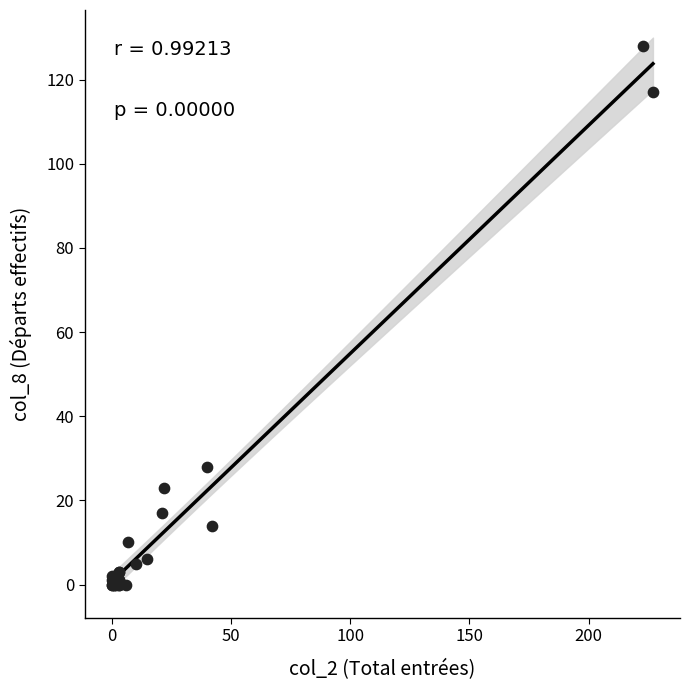

What Y value in the scatter plot is closest to 64?

28